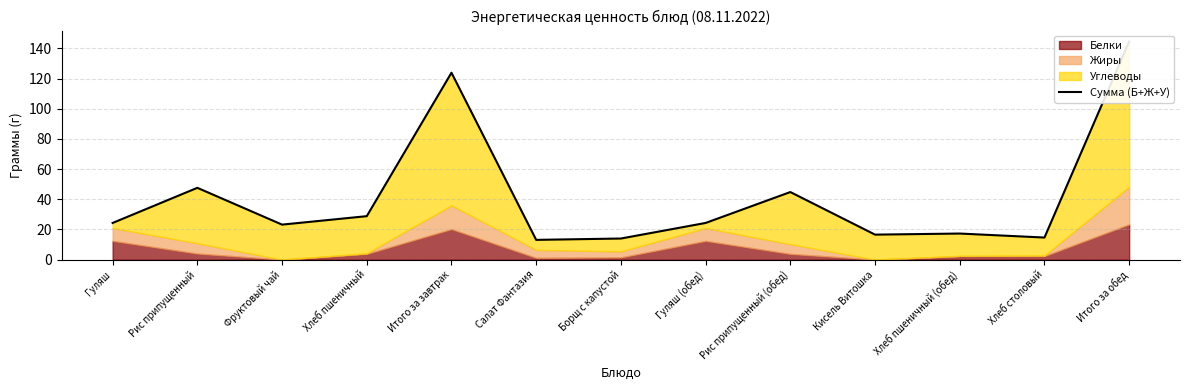

How many interior local valleys (lower than both neighbors) does the data have?

4